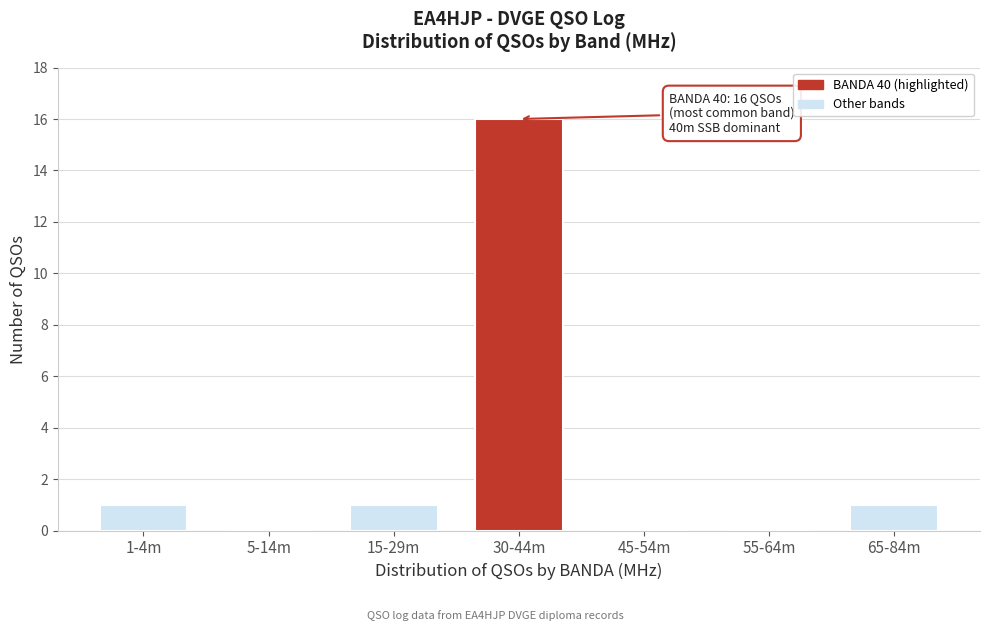

Reading right to left, transcribe all the data shown in this chart.

65-84m=1	55-64m=0	45-54m=0	30-44m=16	15-29m=1	5-14m=0	1-4m=1